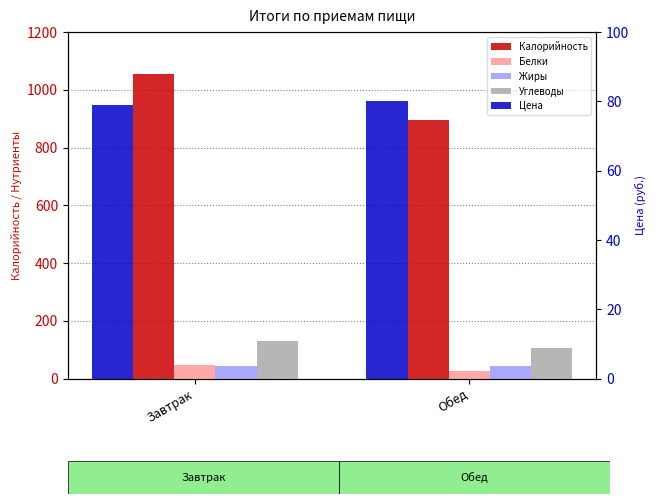

Which series has the widest spread of values?

Калорийность